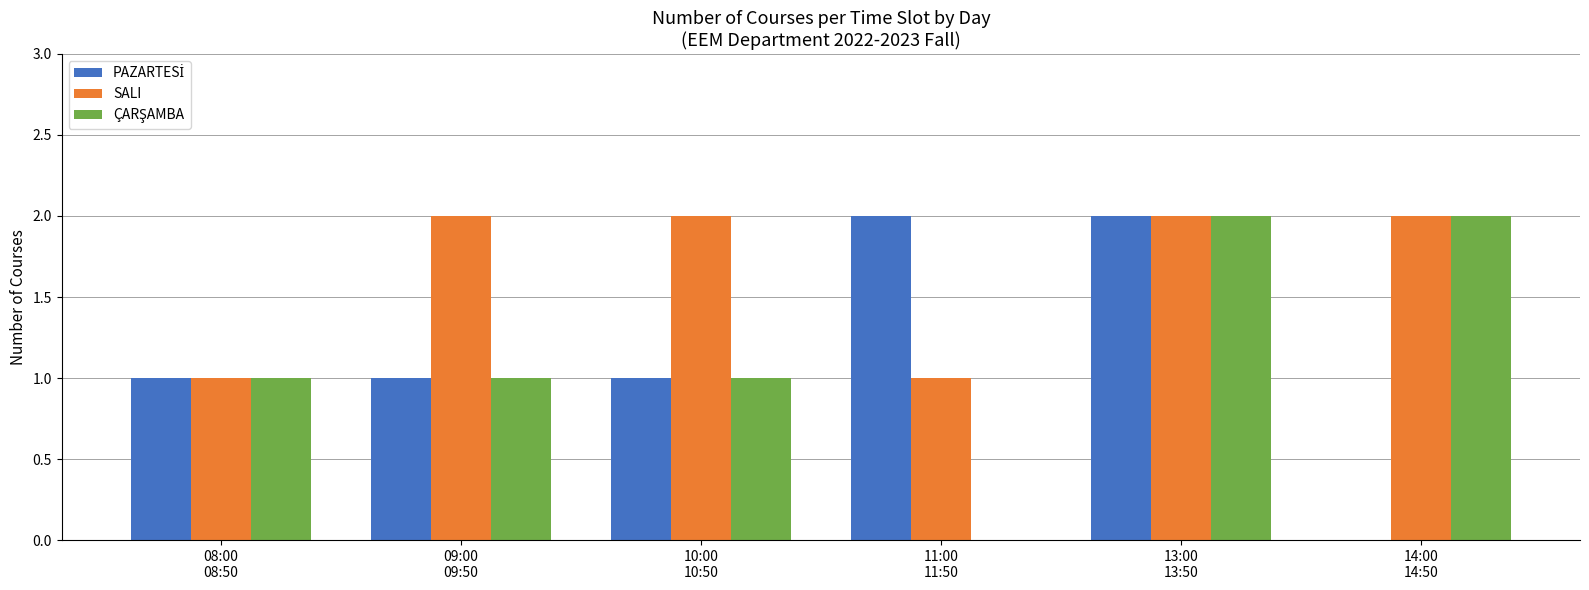

What is the greatest value displayed?

2